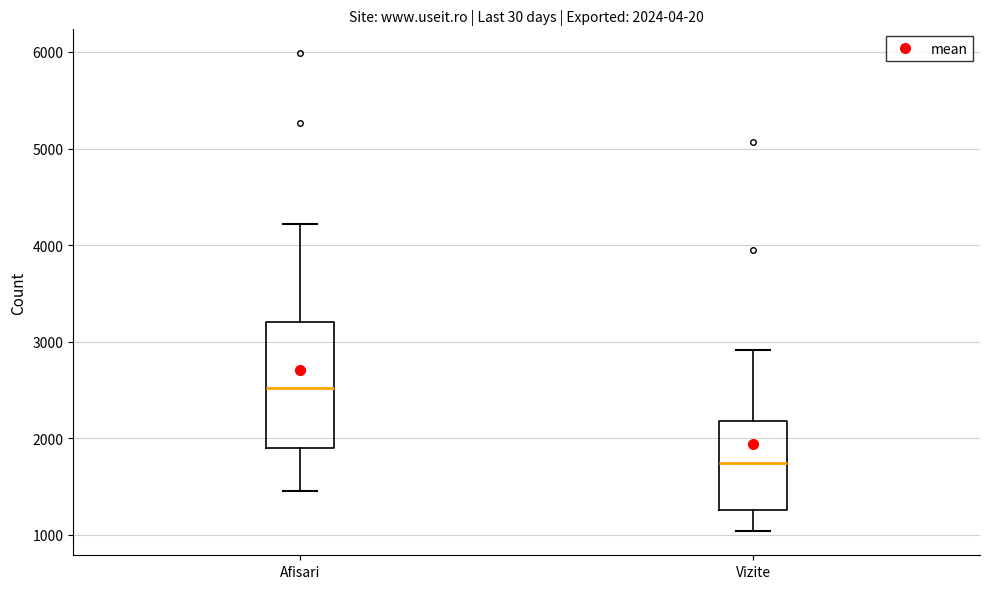

Comparing the boxes themselves (not the whiskers), which one is the tallest?

Afisari